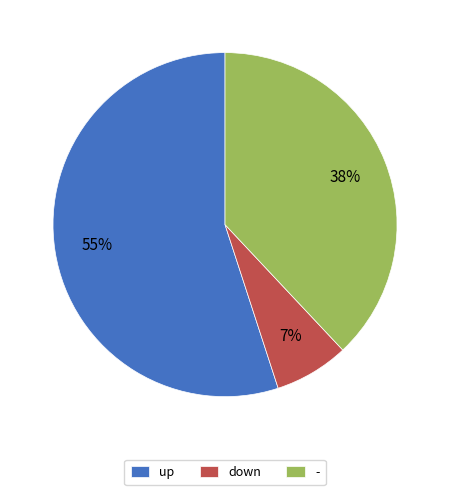

Count the number of slices in the pie.

3